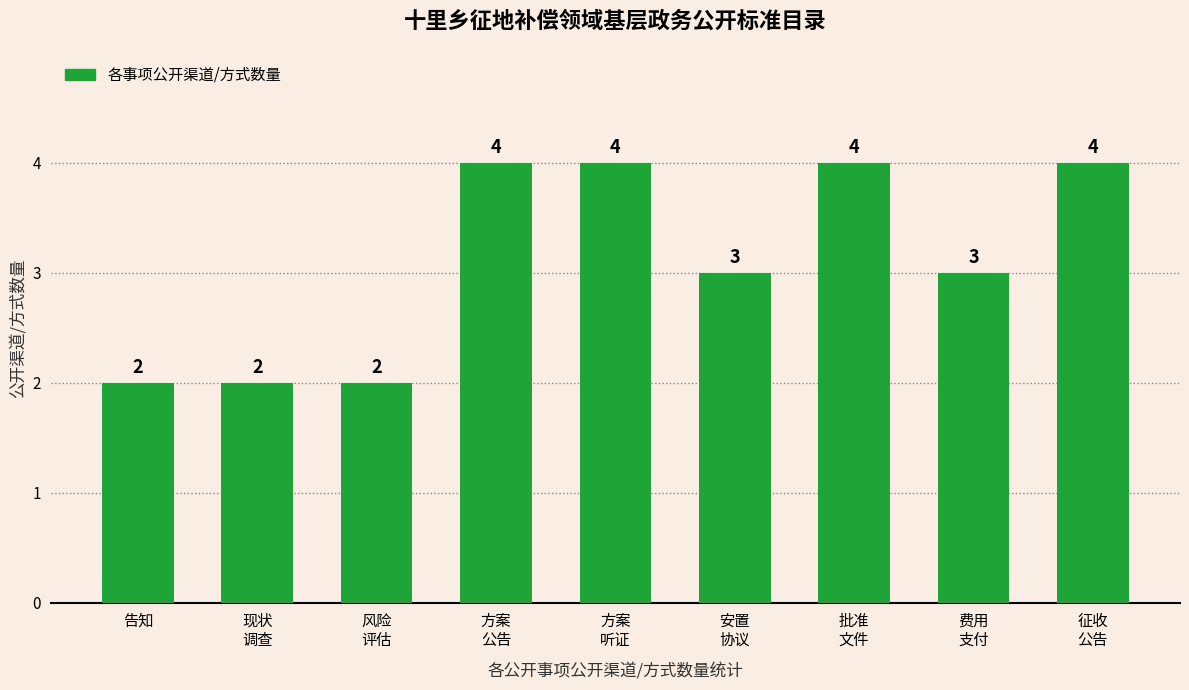

Reading left to right, transcribe all the data shown in this chart.

告知=2	现状
调查=2	风险
评估=2	方案
公告=4	方案
听证=4	安置
协议=3	批准
文件=4	费用
支付=3	征收
公告=4